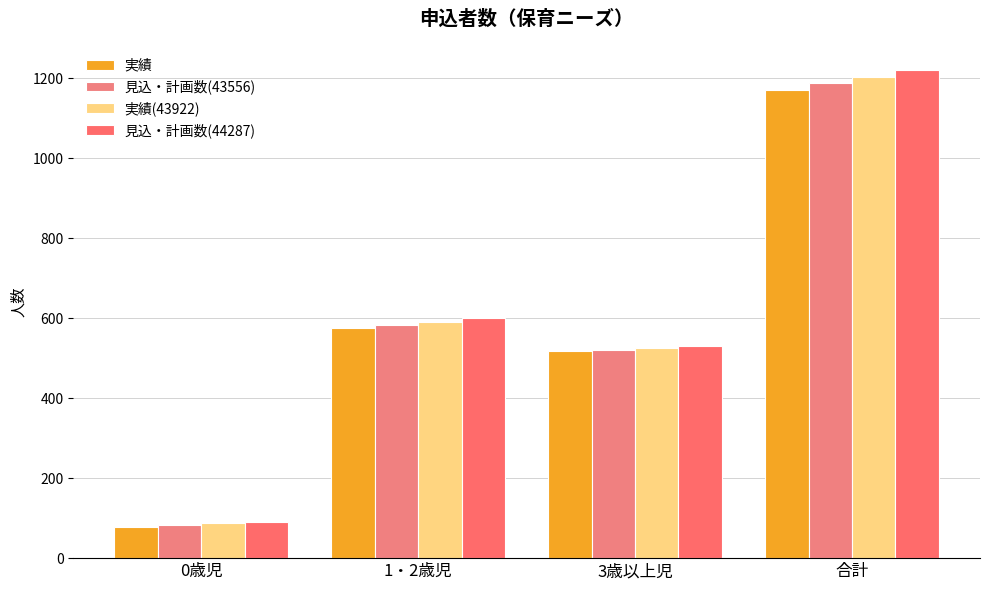

What is the total value across all series at 3歳以上児?

2092